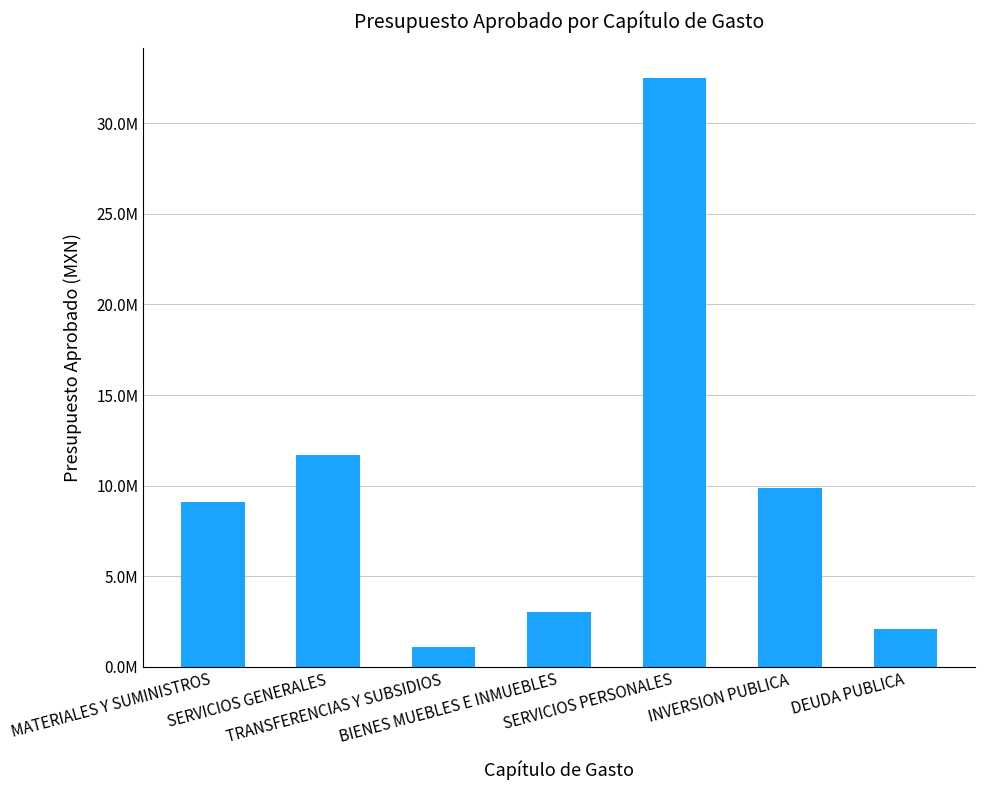

What is the ratio of the value at SERVICIOS PERSONALES to the value at MATERIALES Y SUMINISTROS?

3.6